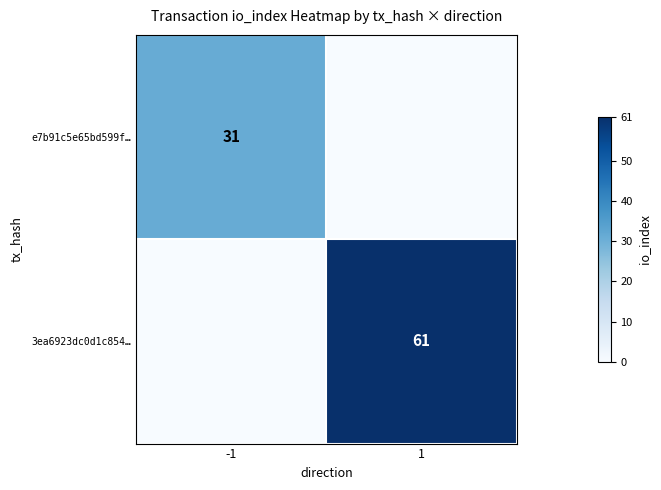

Is it true that e7b91c5e65bd599f… equals 14 at -1?

False